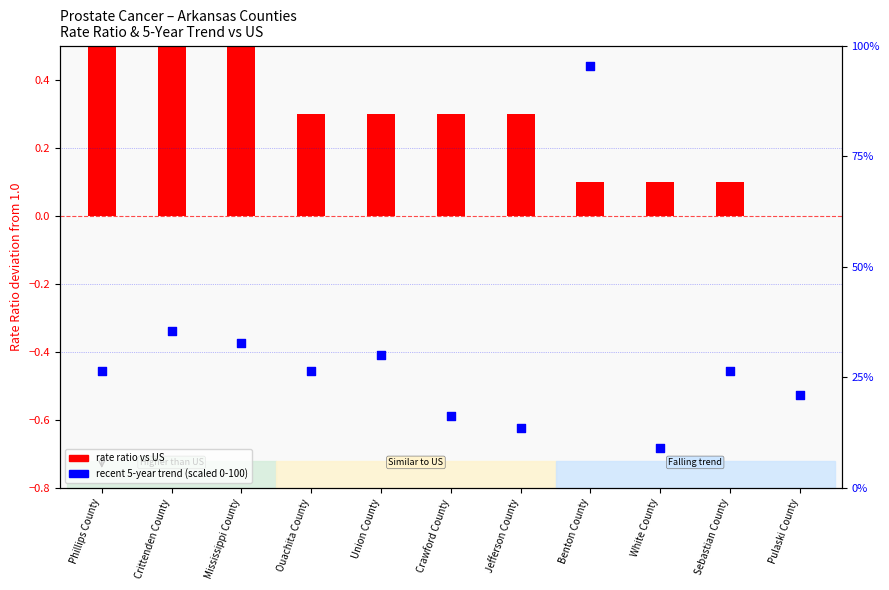

Which series has the largest total across all categories?

recent 5-year trend (scaled)